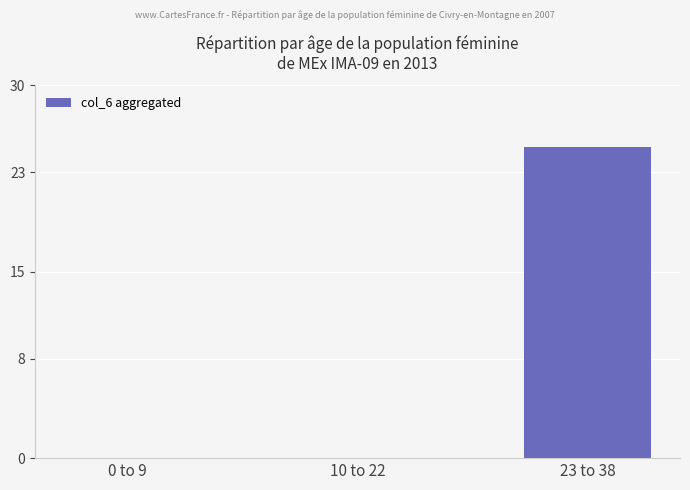

Which label corresponds to the largest value in the chart?

23 to 38